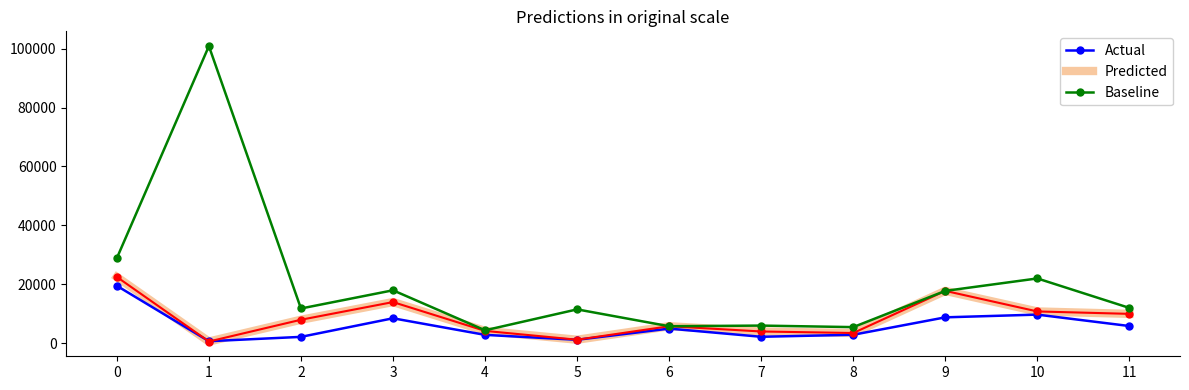

Which series has the widest spread of values?

Baseline